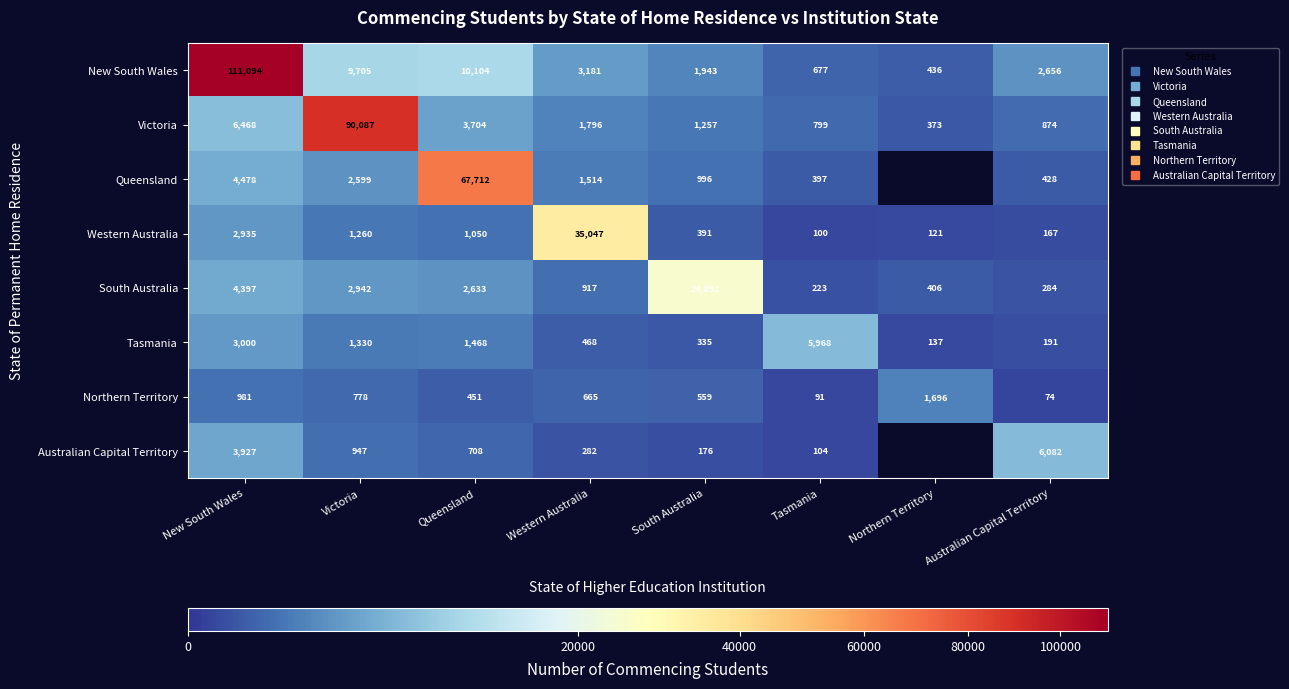

True or false: Northern Territory has a value of 132.1 at Australian Capital Territory.

False